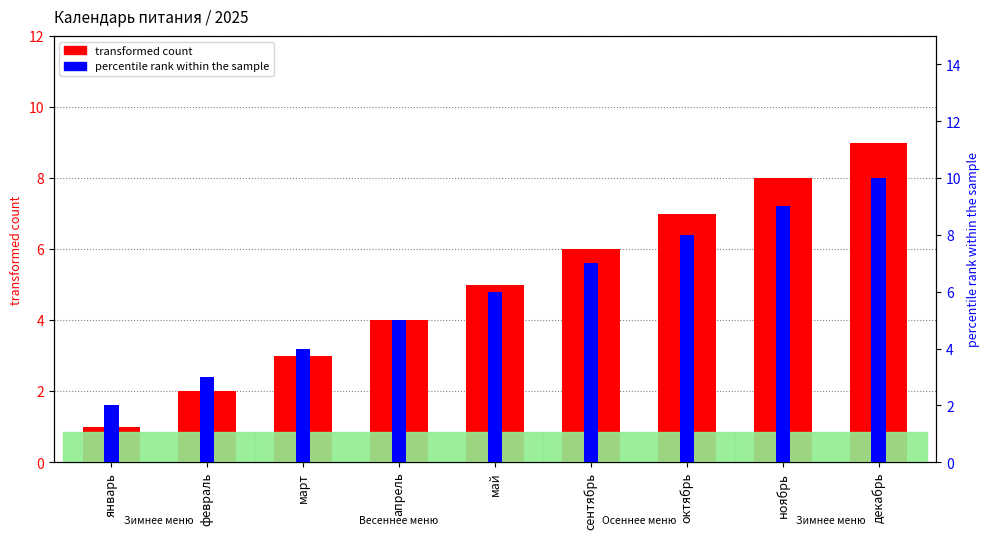

How many distinct data groups are displayed?

2